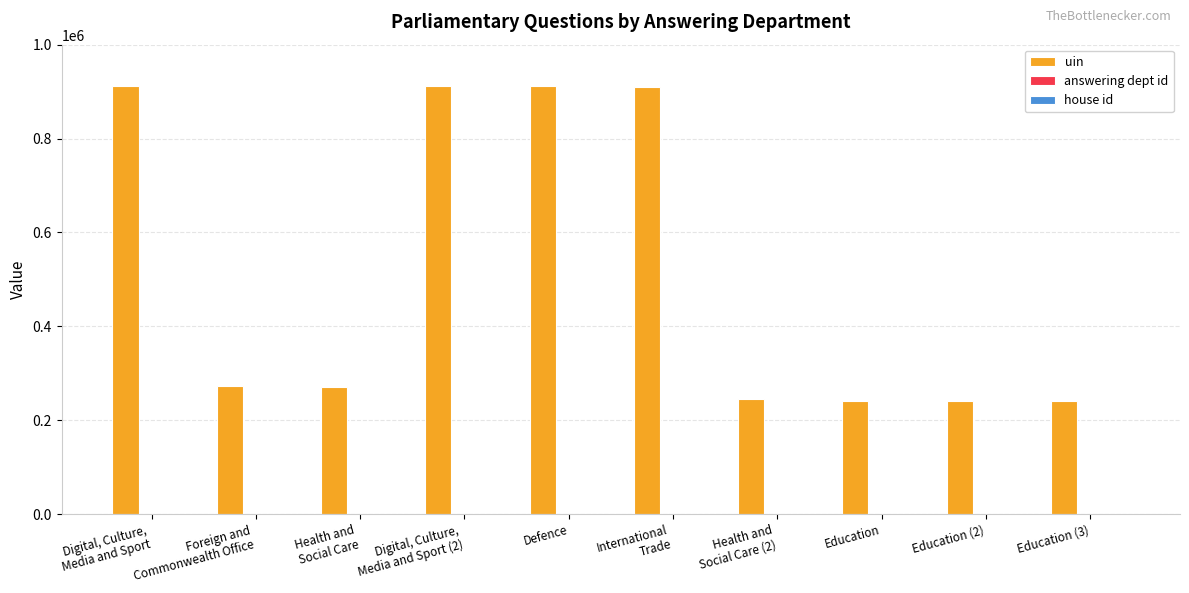

Which series has the largest total across all categories?

uin